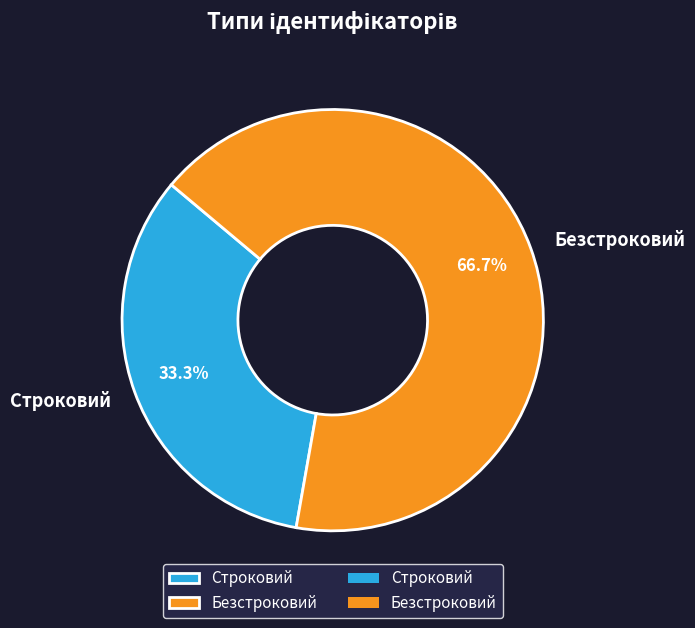

What percentage is the Строковий slice, to the nearest percent?

33%